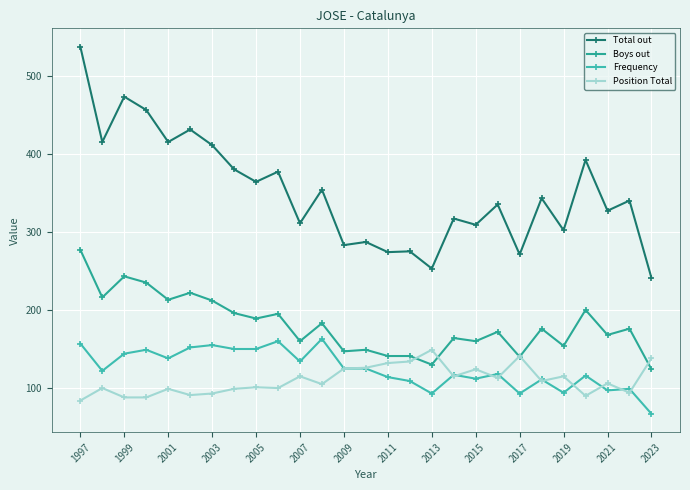

What is the difference between the maximum and second lowest values in the Frequency series?

70